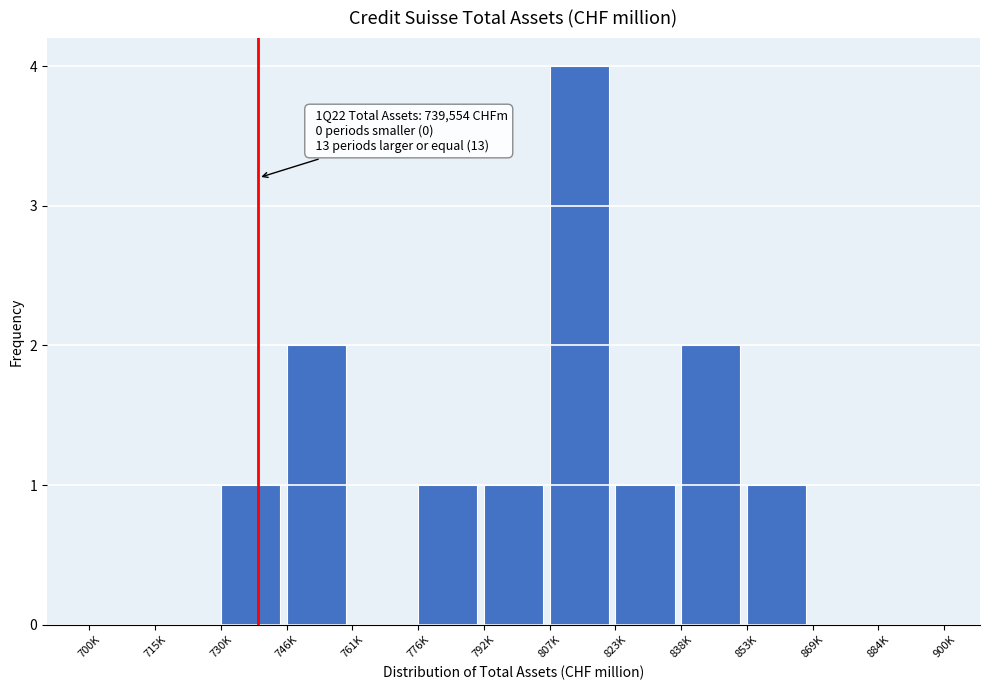

Reading left to right, list all the values displayed in this chart.

700K=0	715K=0	730K=1	746K=2	761K=0	776K=1	792K=1	807K=4	823K=1	838K=2	853K=1	869K=0	884K=0